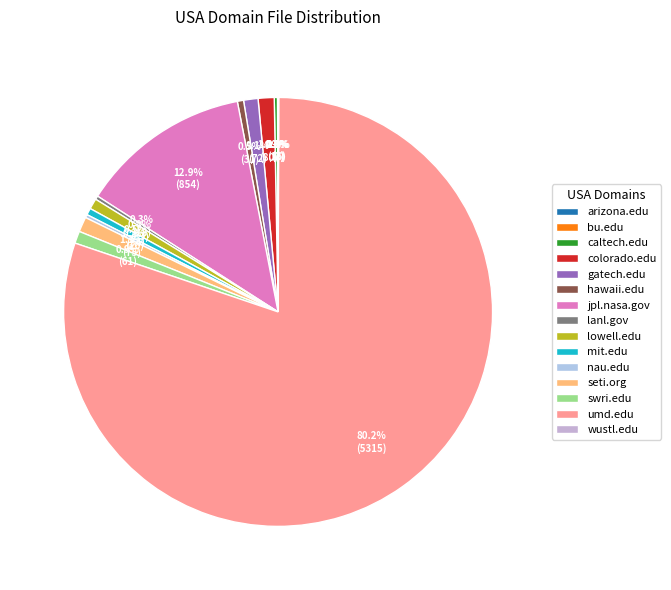

Is there a majority slice in this chart?

Yes